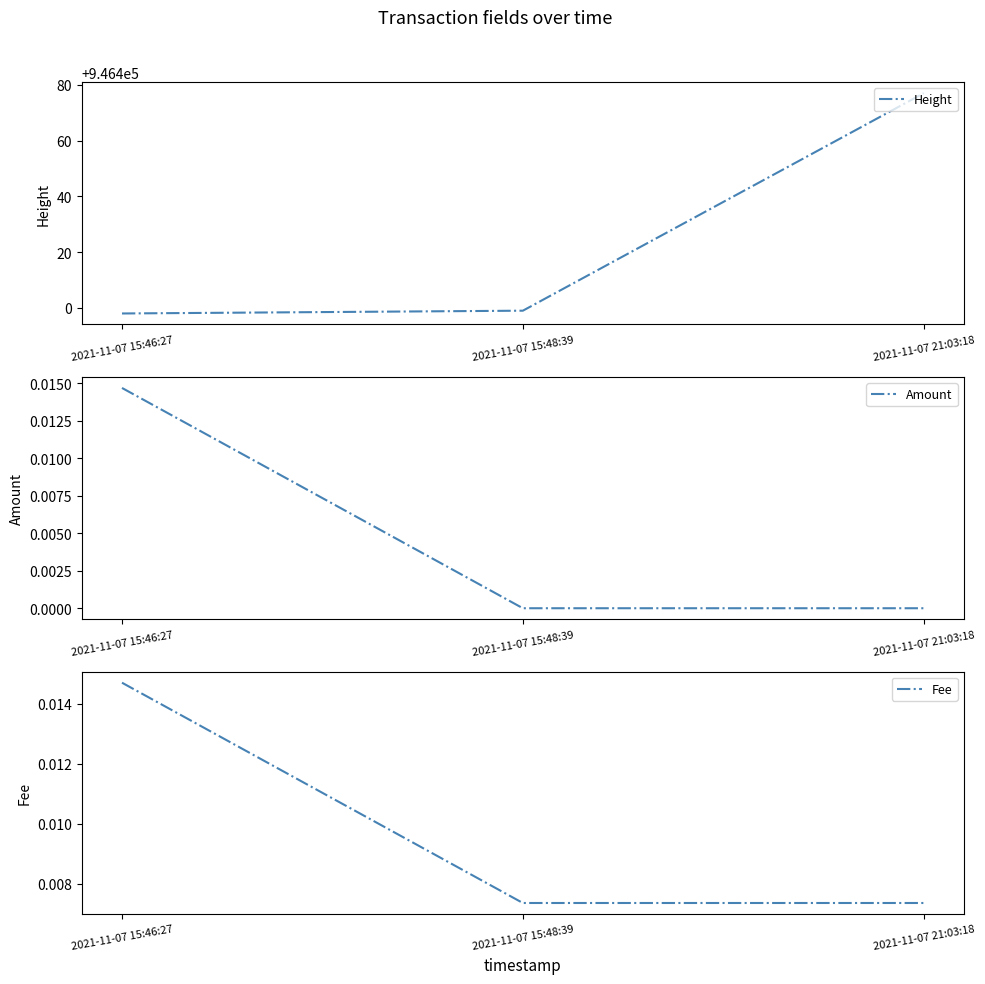

What is the spread (max minus min) of values at 2021-11-07 21:03:18?

946477.0